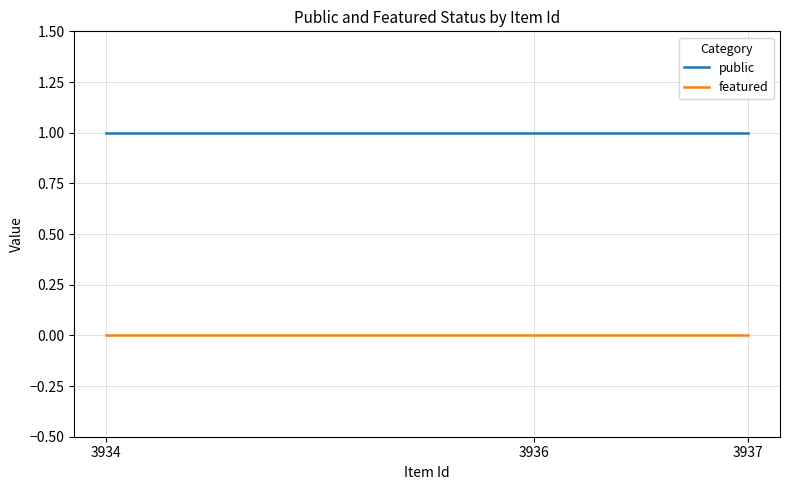

What is the sum of all public values?

3